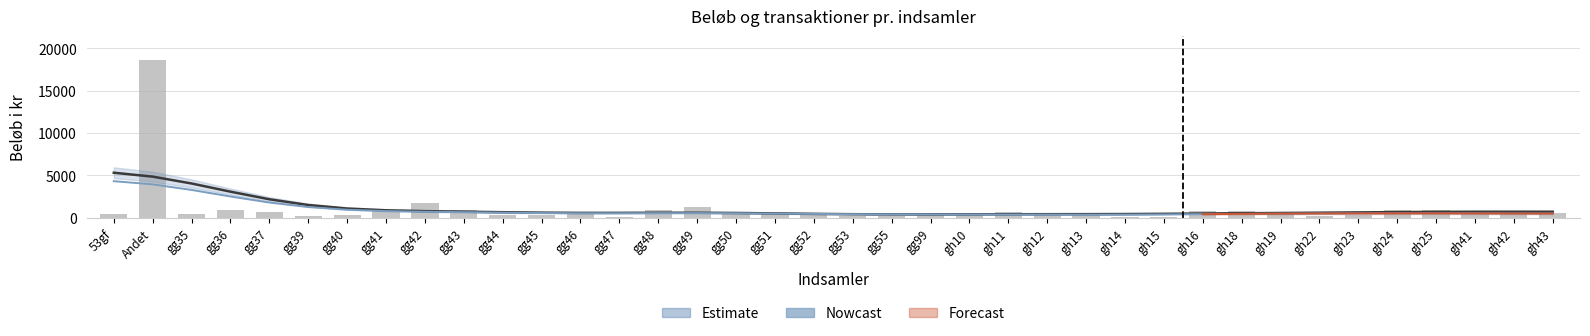

What is the difference between the values at gg55 and gg35?

250